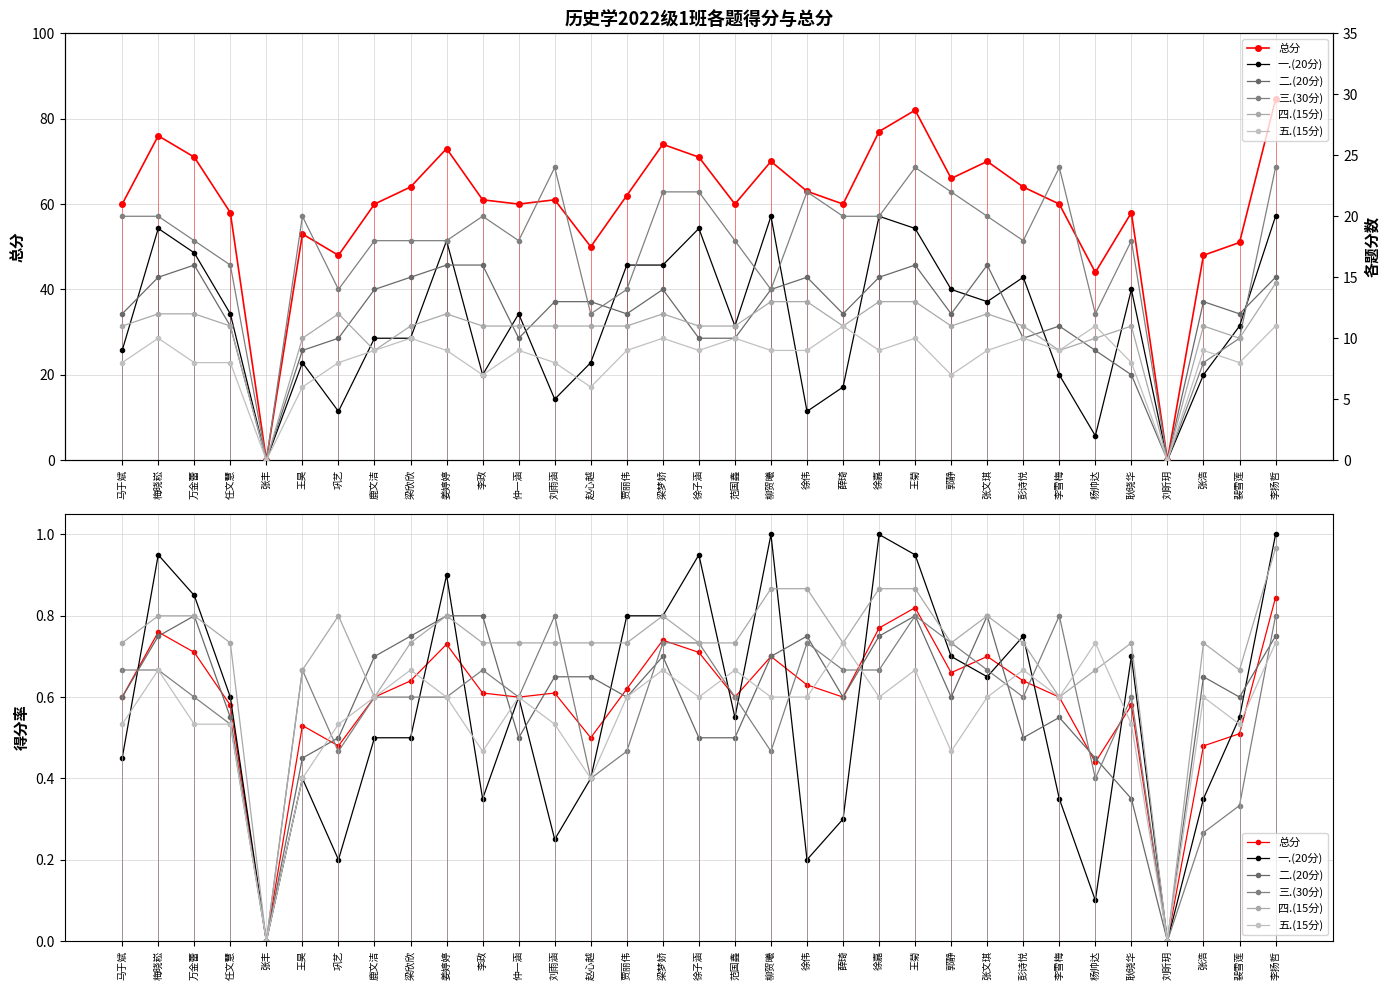

True or false: 三.(30分) has more than 0 points higher than both neighbors.

True